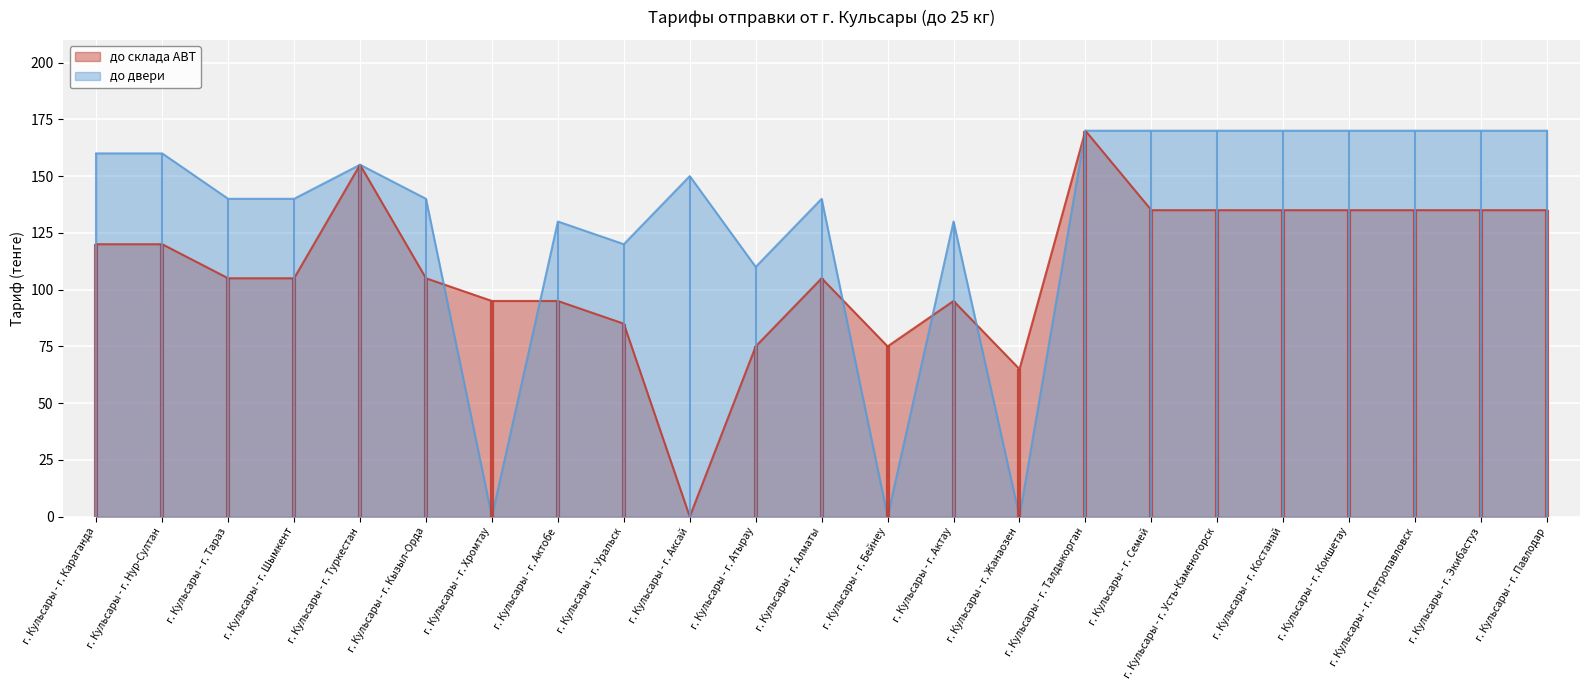

What is the approximate value of до двери at г. Кульсары - г. Алматы?

140